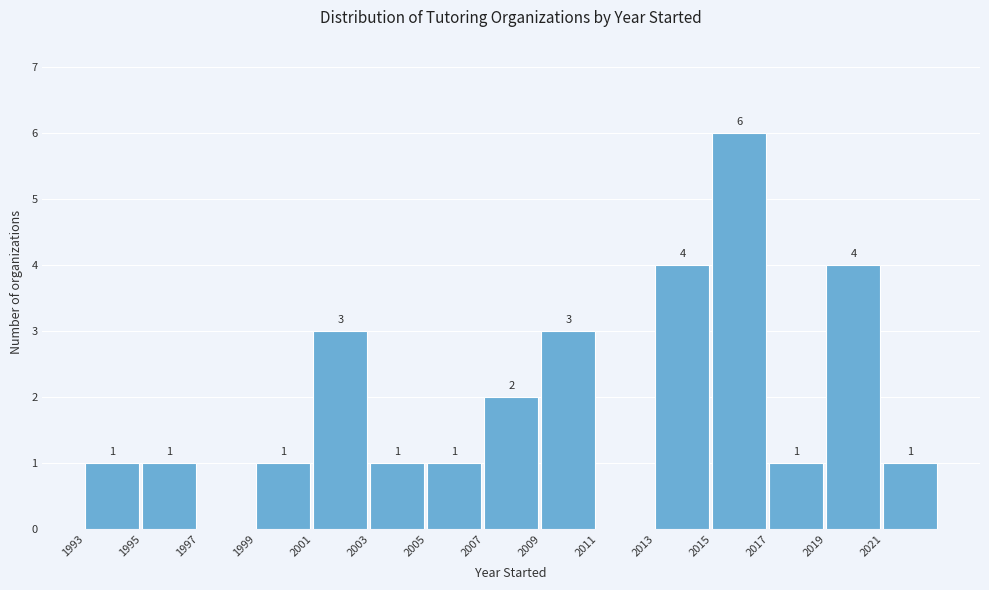

Which range on the x-axis has the tallest bar?

2015 to 2017